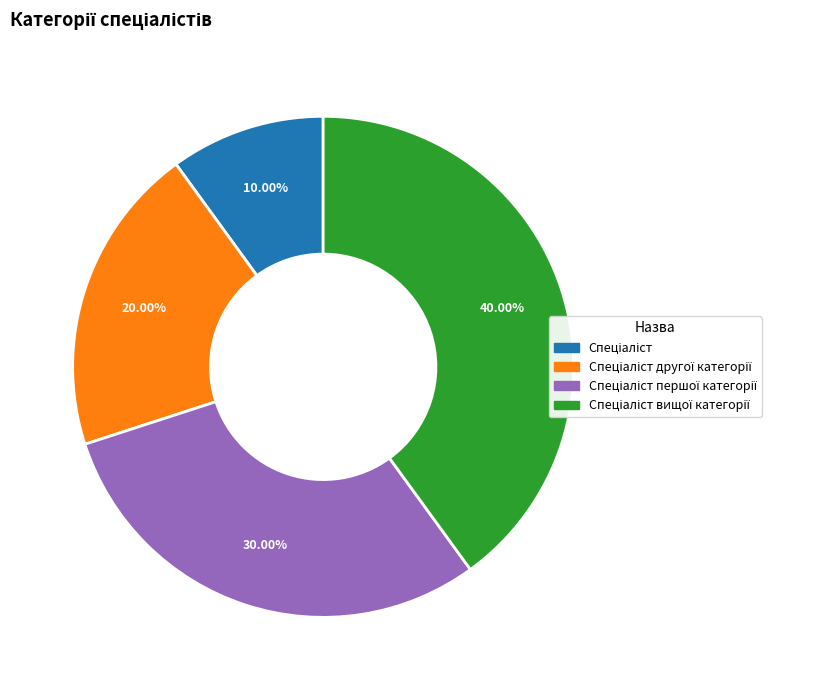

Does any single category account for the majority?

No